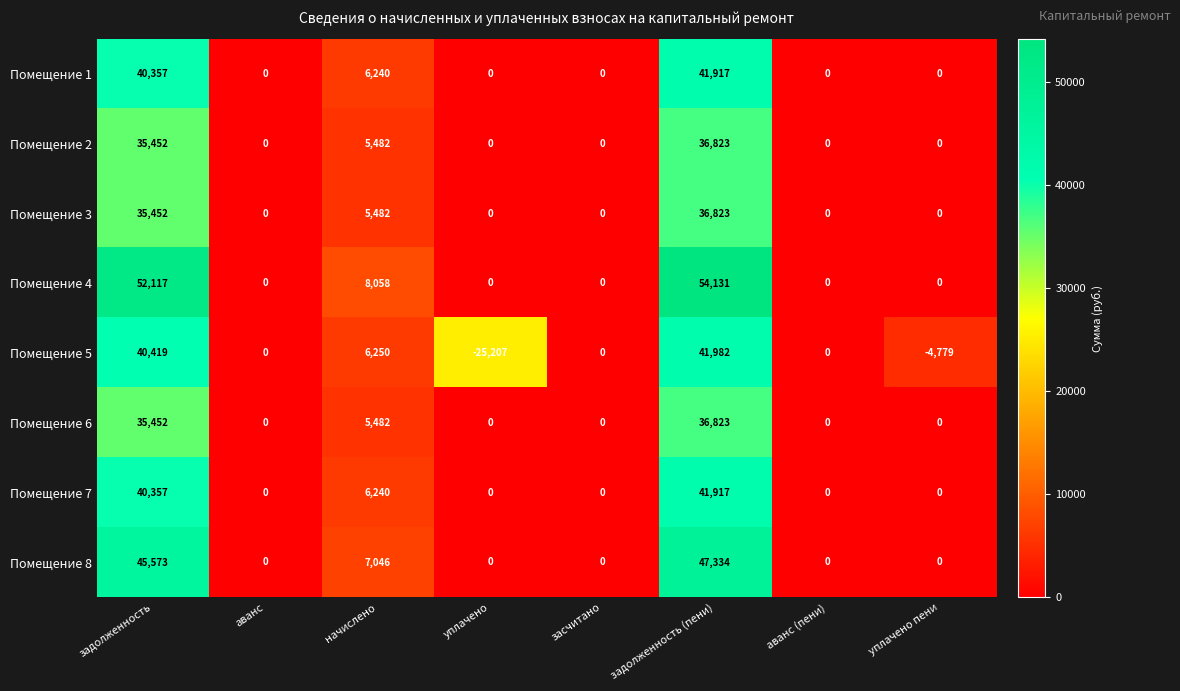

Where does the Помещение 5 series first go above 0?

задолженность